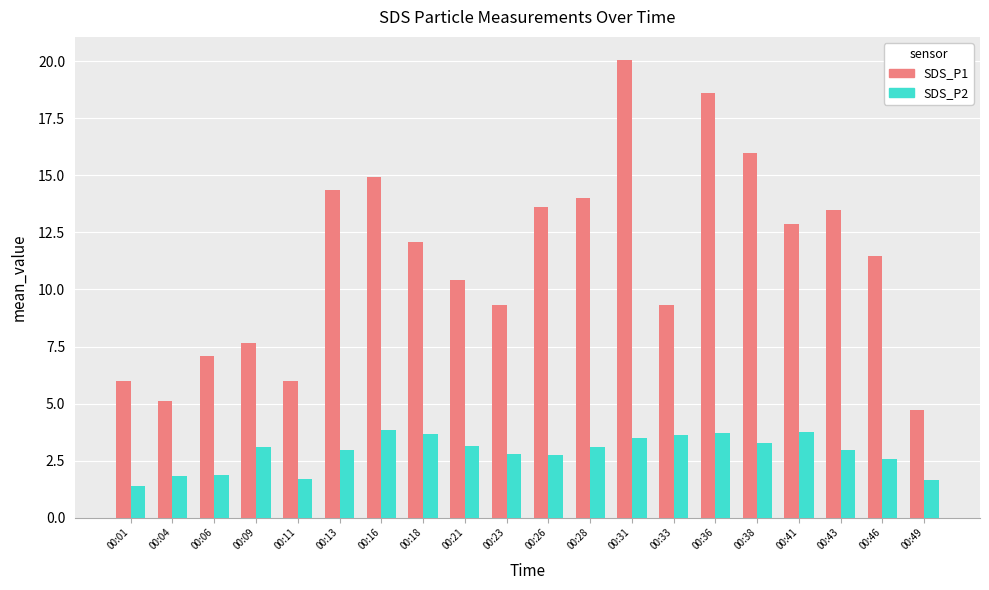

What is the highest value of the SDS_P2 series?

3.8